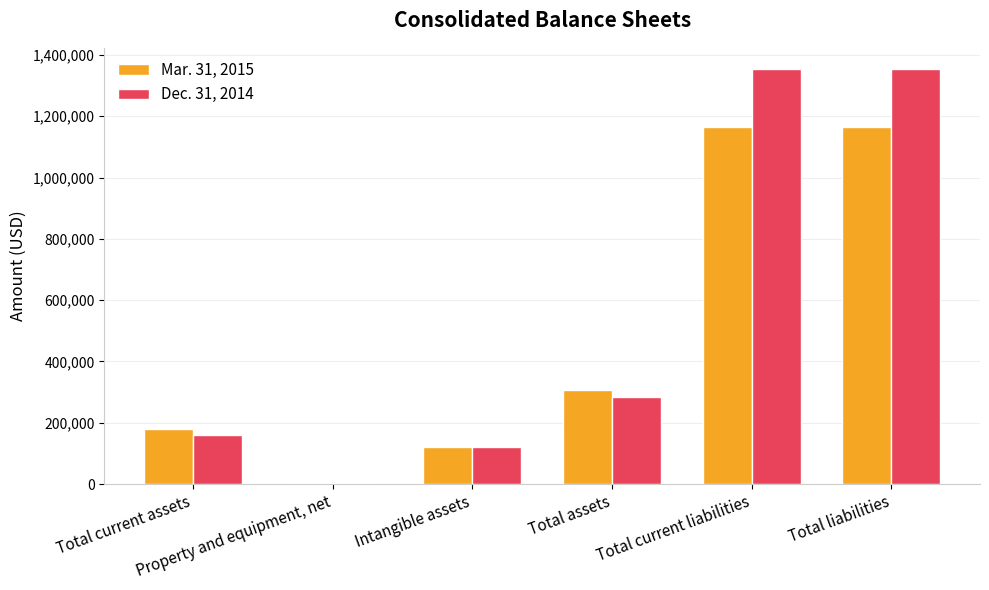

Reading left to right, what are all the values shown in this chart?

Mar. 31, 2015: 181093	4446	121602	307141	1164661	1164661
Dec. 31, 2014: 159227	3120	121602	283949	1355376	1355376